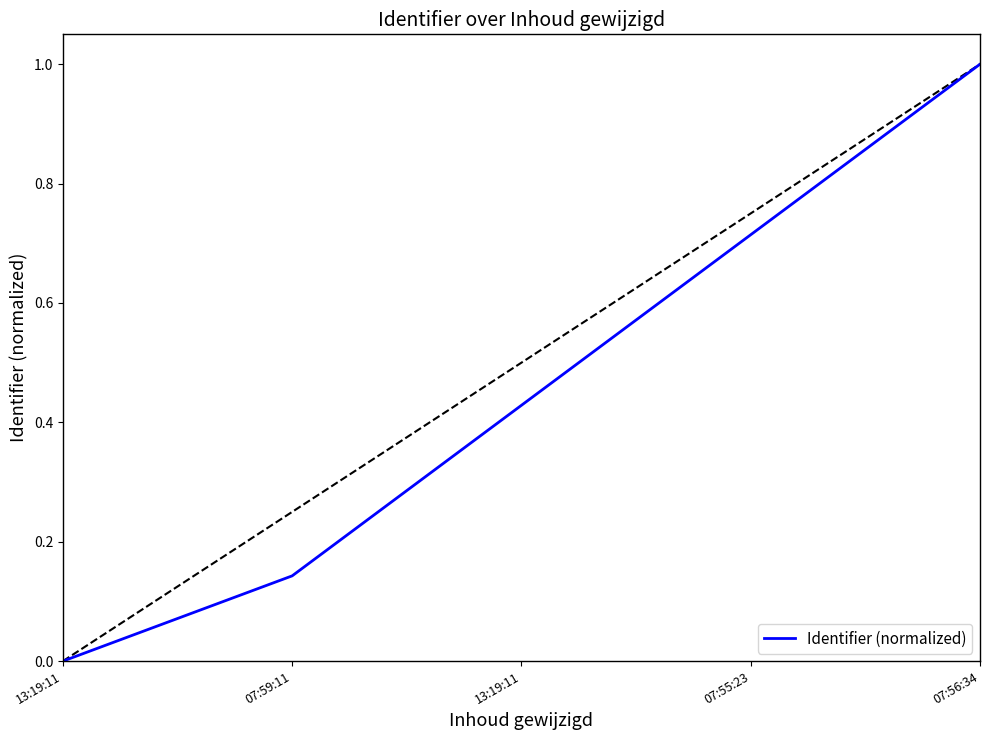

What is the label of the 3rd point from the right?

13:19:11